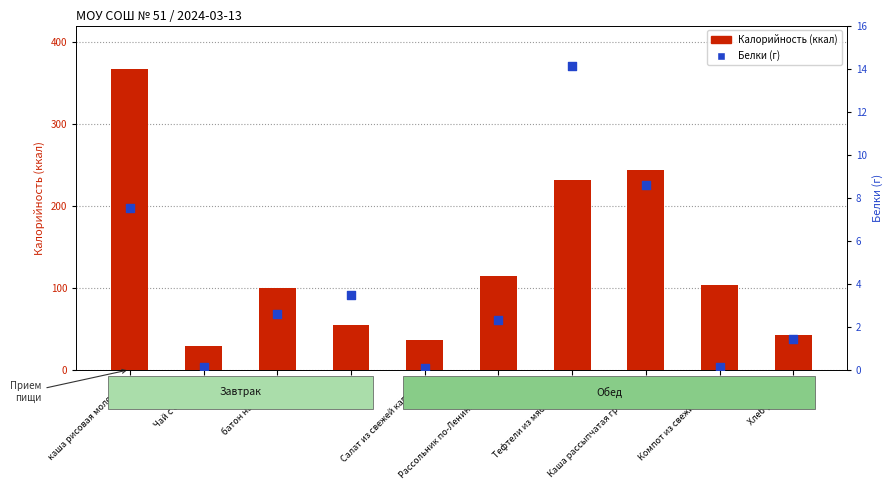

Which series reaches the maximum Y coordinate?

Калорийность